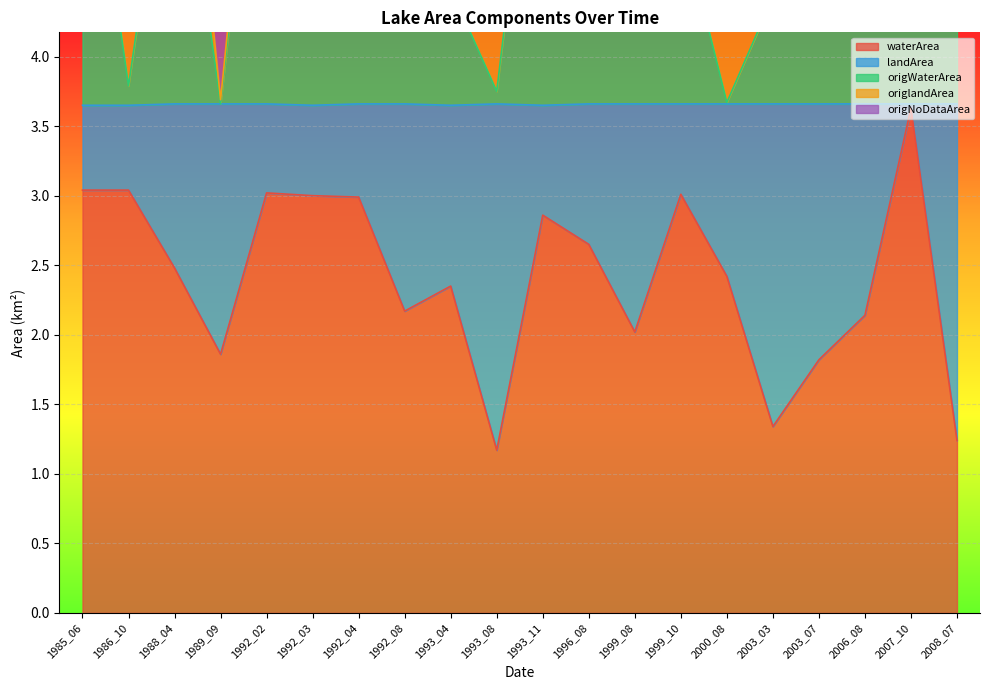

True or false: origNoDataArea and origWaterArea cross at least once.

False